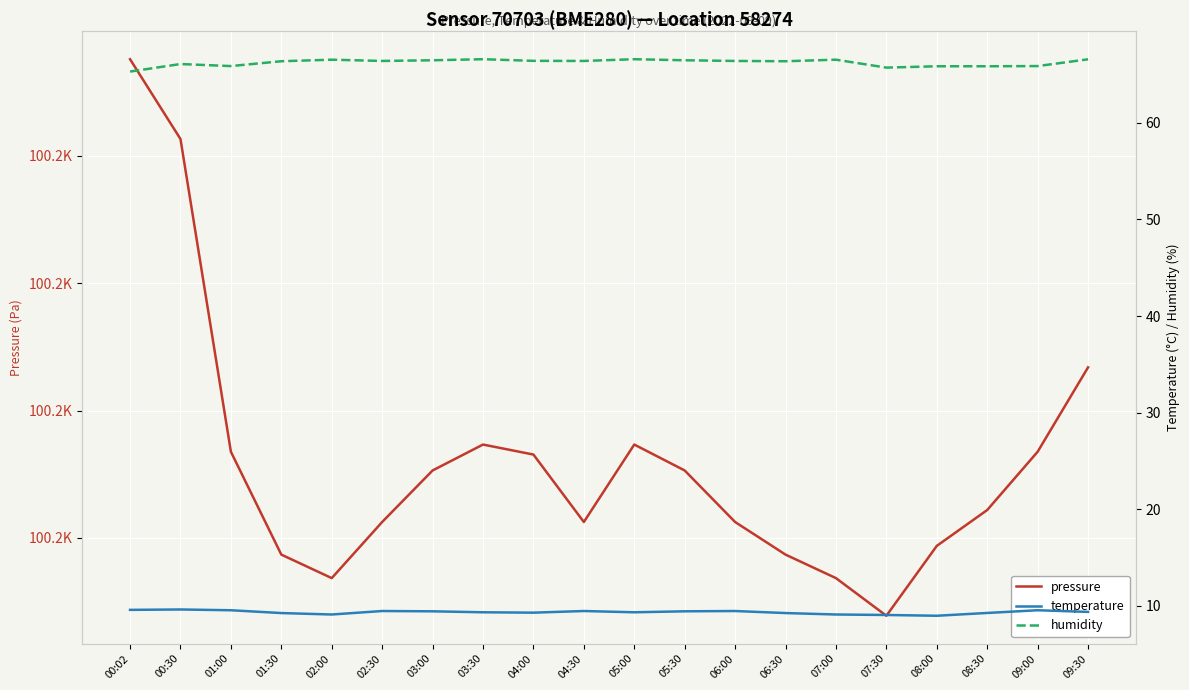

At which category is the sum across all series the highest?

00:02